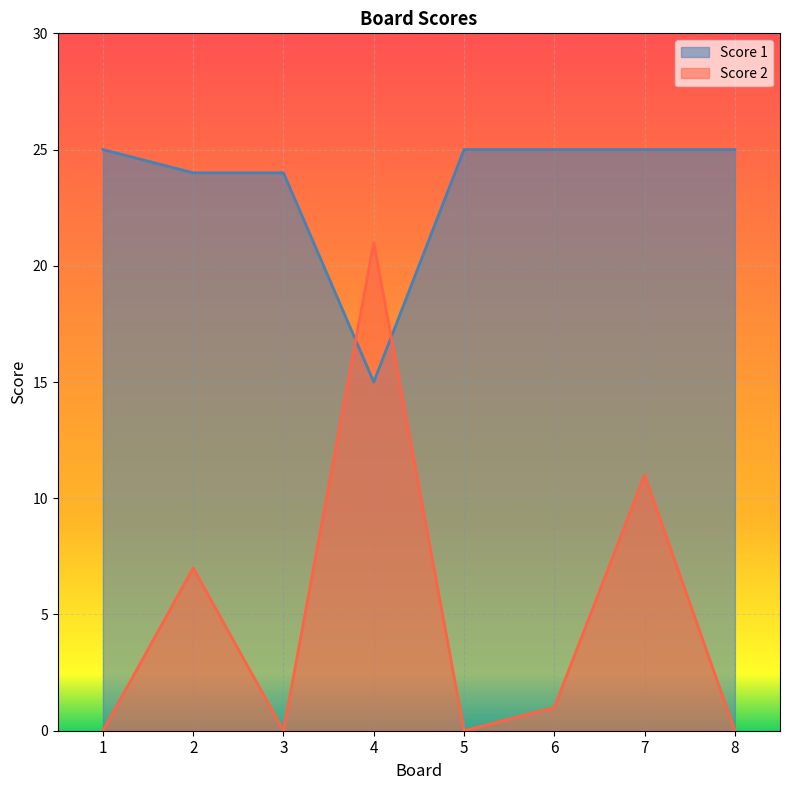

What is the greatest value displayed?

25